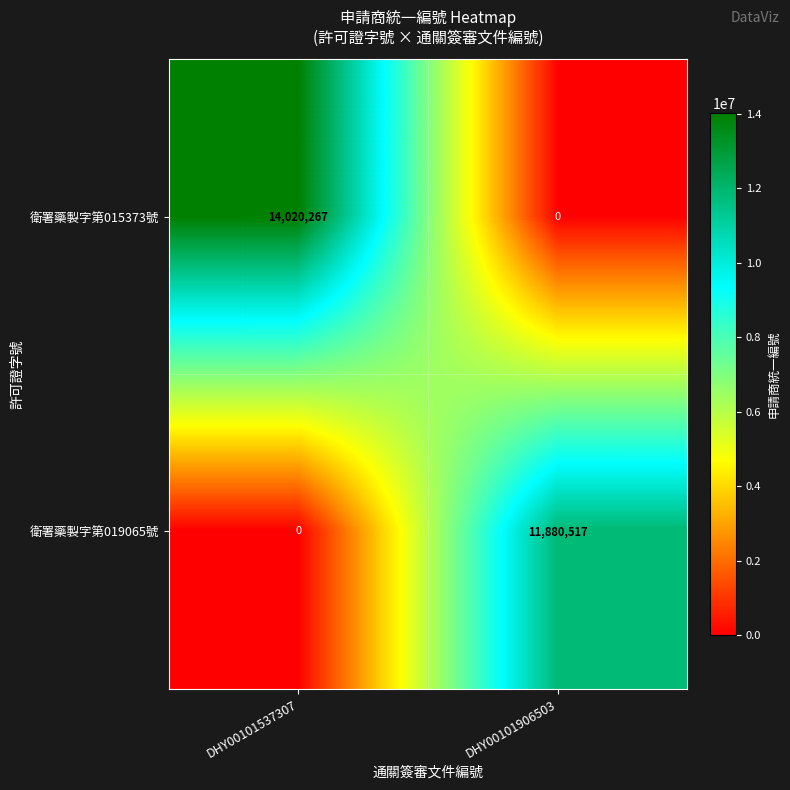

What is the spread (max minus min) of values at DHY00101906503?

11880517